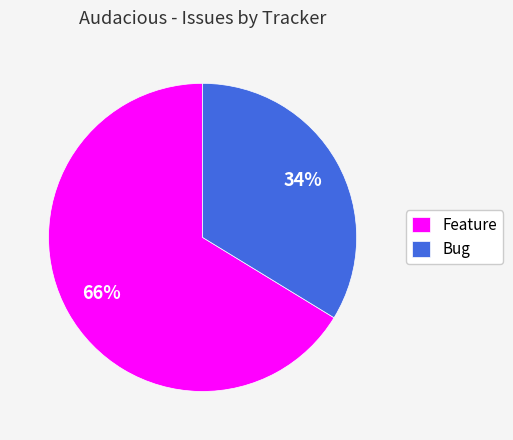

To the nearest percent, what is the combined percentage of Feature and Bug?

100%